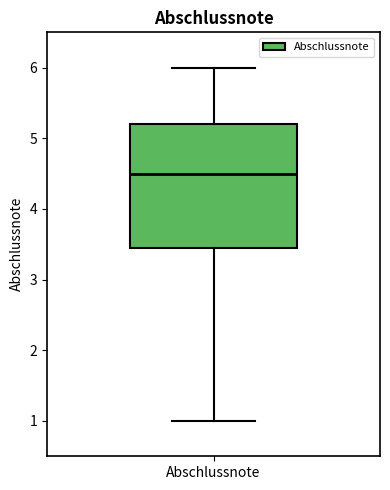

Where is the lower edge of the box for Abschlussnote on the y-axis? The values are not printed on the chart, so give them approximately, as read against the axis.

3.5